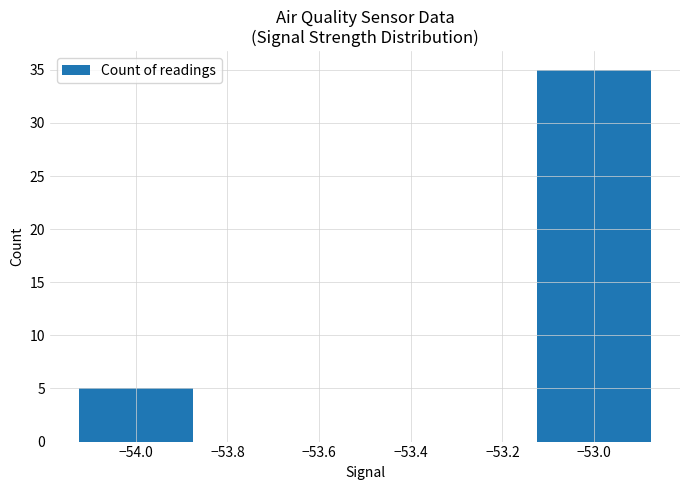

What is the sum of all values?

40